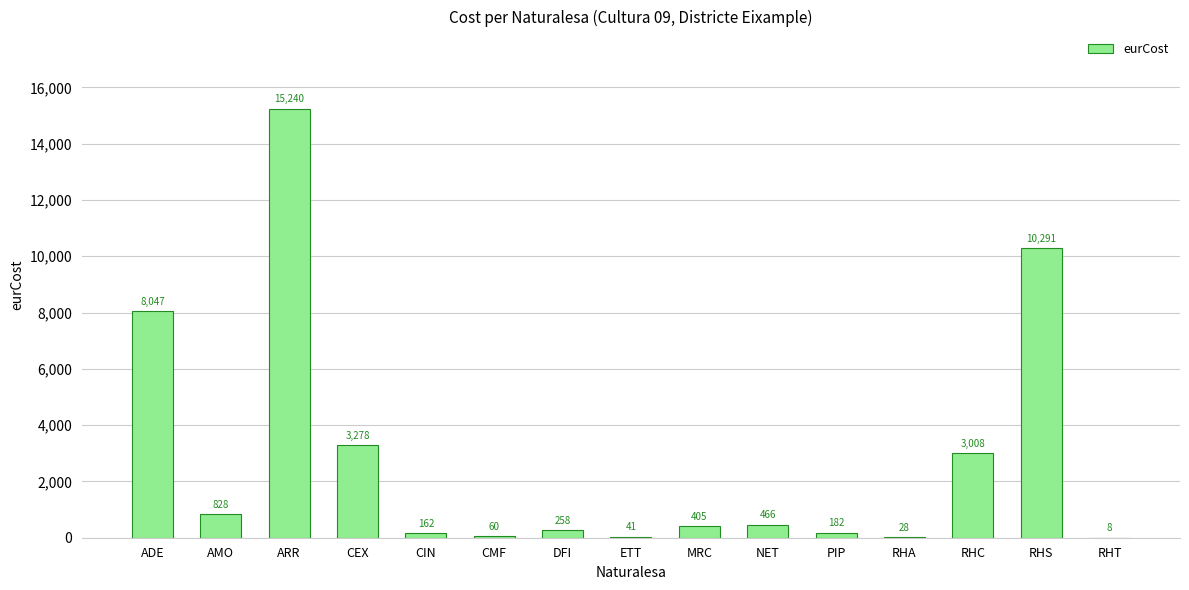

Which category has the highest value across all series?

ARR